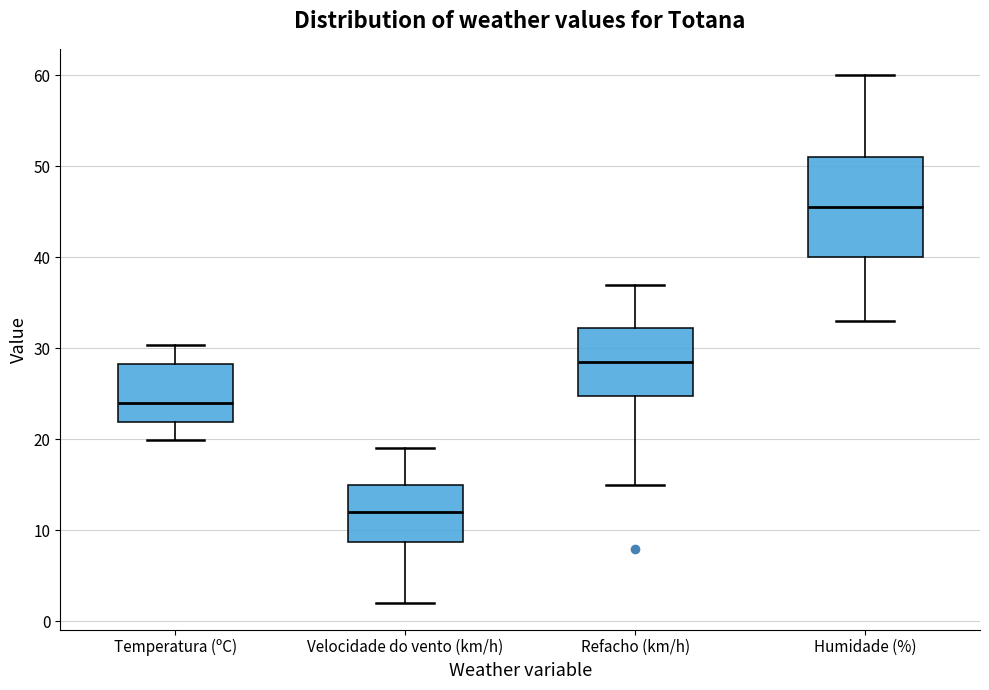

Reading left to right, transcribe this box plot: for each box, give where its median line is, the range the box spans, and where its two whiskers end, as read against the y-axis. The values are not printed on the chart, so give them approximately, as read against the axis.

Temperatura (ºC): median 24, box 22 to 28, whiskers 20 to 30
Velocidade do vento (km/h): median 12, box 9 to 15, whiskers 2 to 19
Refacho (km/h): median 29, box 25 to 32, whiskers 15 to 37
Humidade (%): median 46, box 40 to 51, whiskers 33 to 60